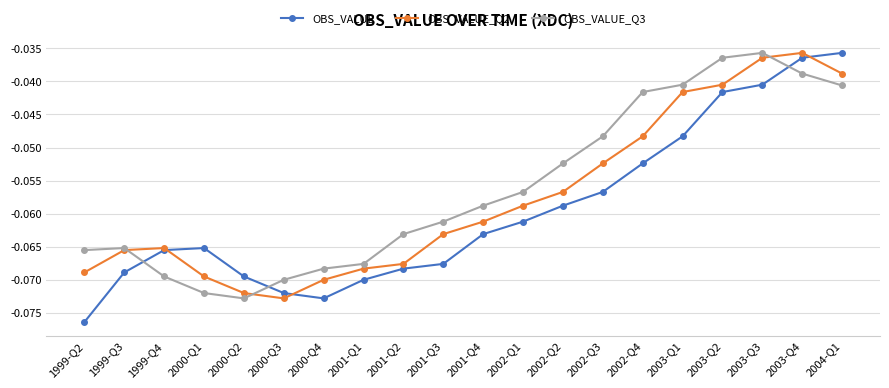

What is the label of the 6th point from the right?

2002-Q4